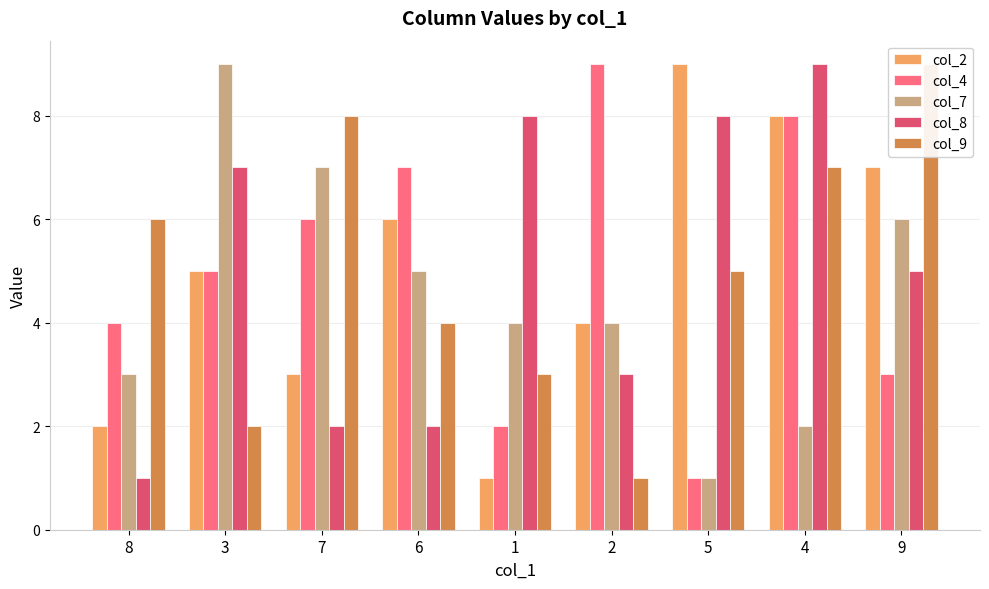

Which series has the largest total across all categories?

col_2